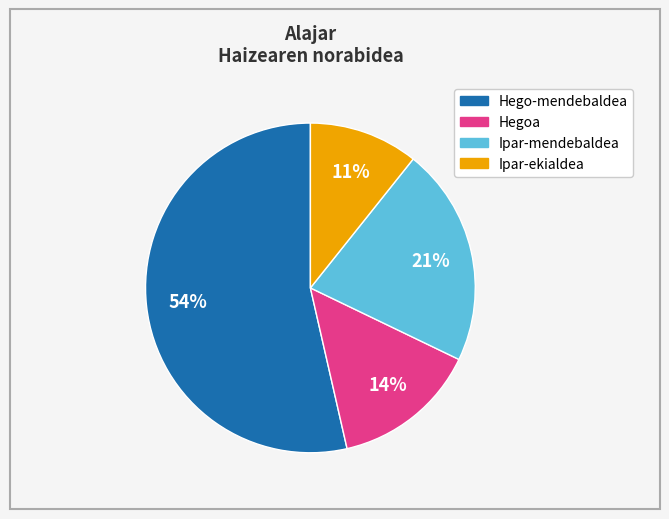

Is the sum of Hego-mendebaldea and Hegoa greater than half?

Yes